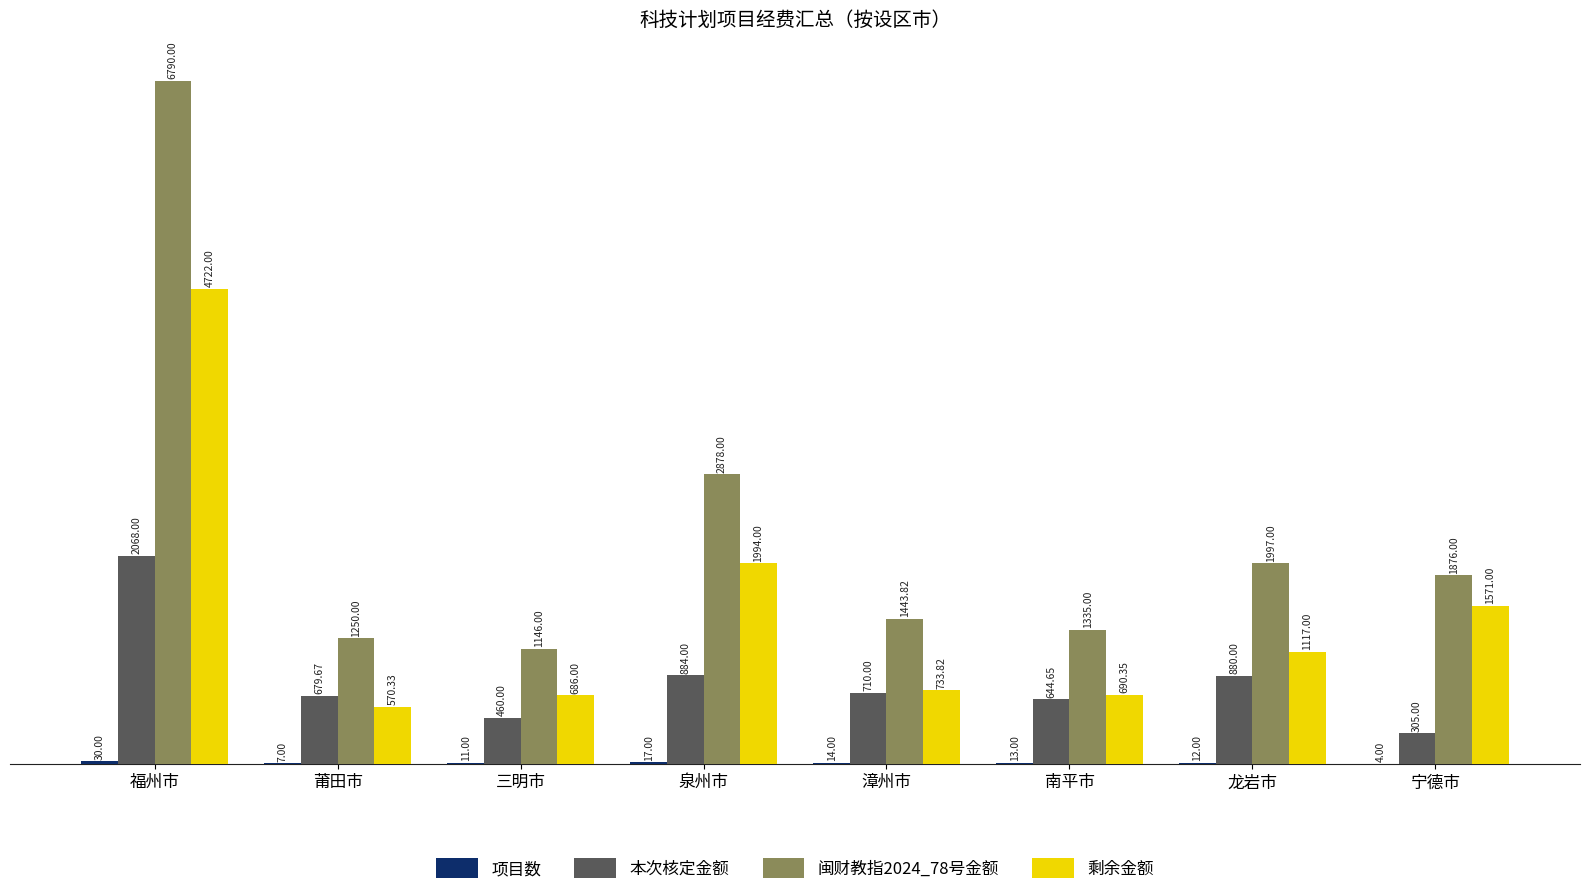

Between 福州市 and 泉州市, which series saw the biggest shift?

闽财教指2024_78号金额